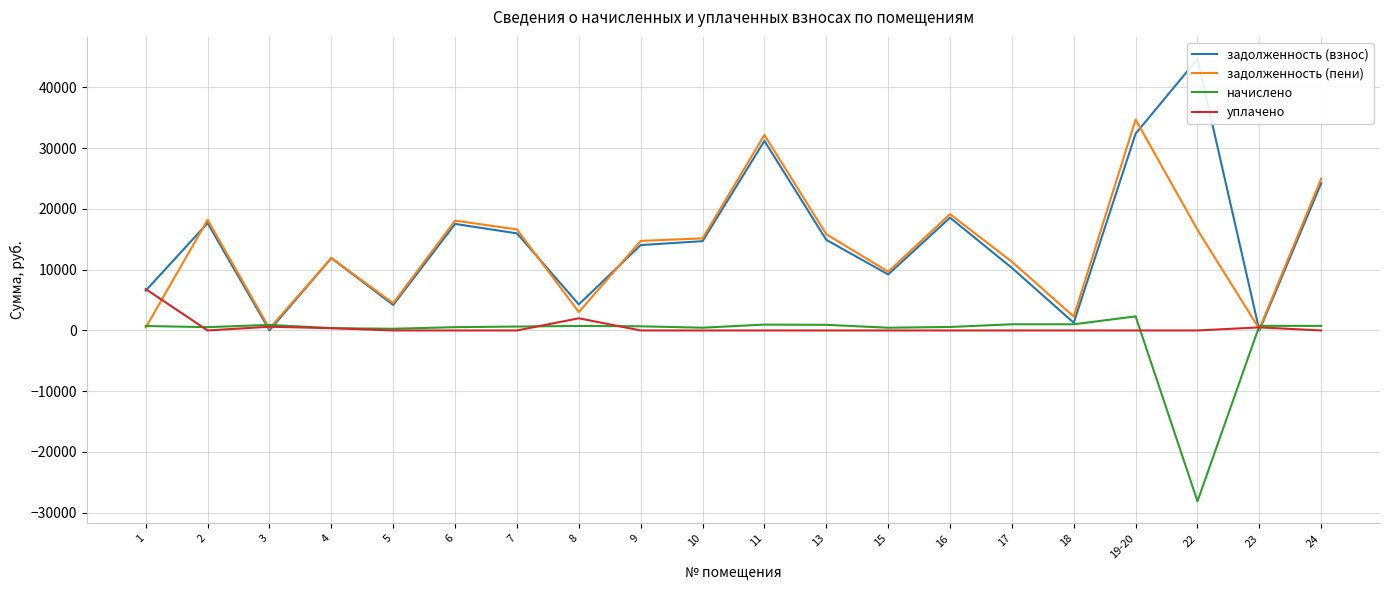

Between 3 and 8, which series saw the biggest shift?

задолженность (взнос)